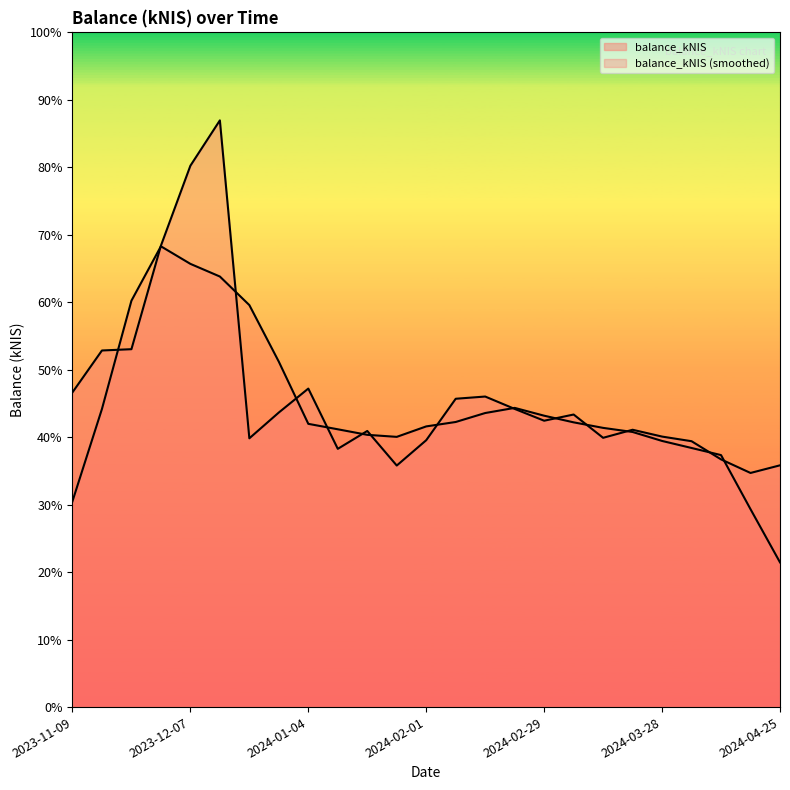

True or false: the data shows 32858.5 at 2024-03-07.

True